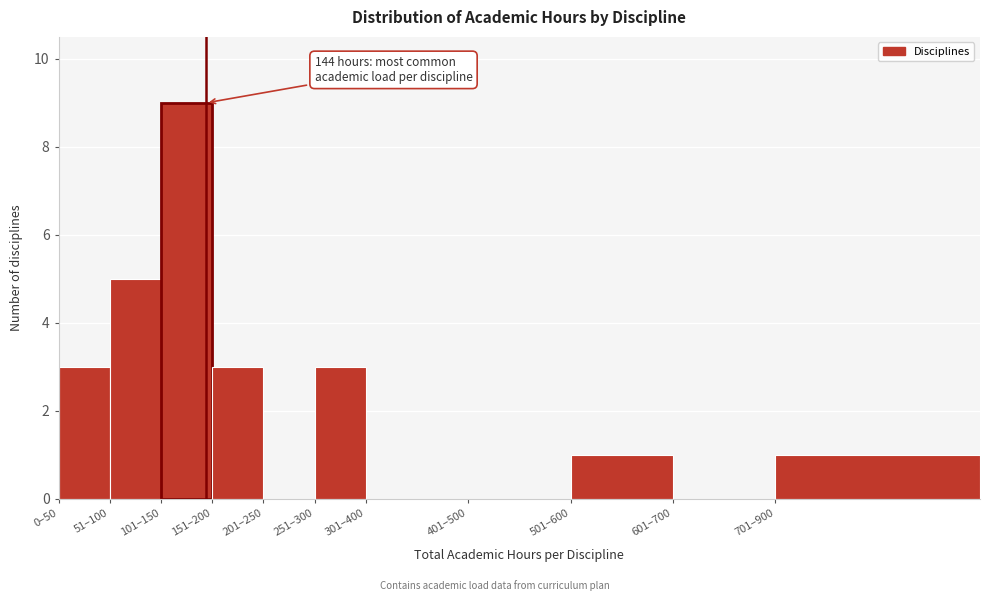

Reading left to right, list all the values displayed in this chart.

0–50=3	51–100=5	101–150=9	151–200=3	201–250=0	251–300=3	301–400=0	401–500=0	501–600=1	601–700=0	701–900=1